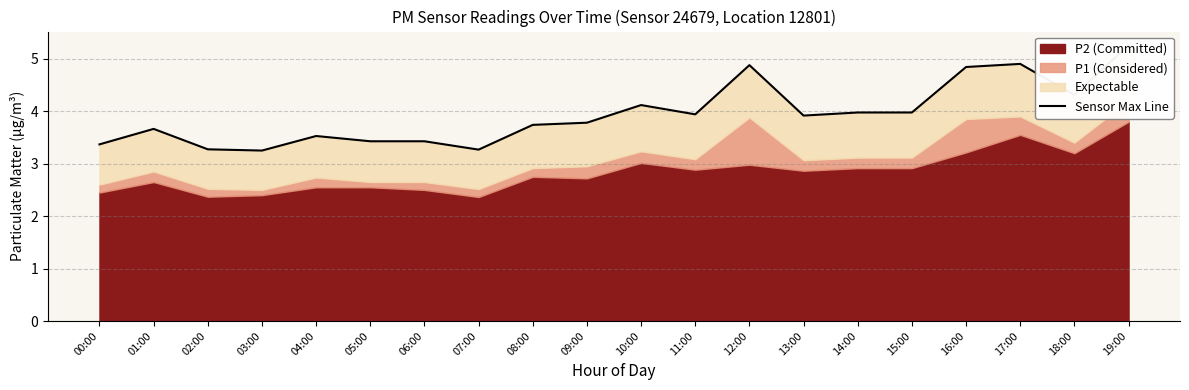

Reading left to right, list all the values displayed in this chart.

3.4	3.7	3.3	3.2	3.5	3.4	3.4	3.3	3.7	3.8	4.1	3.9	4.9	3.9	4.0	4.0	4.8	4.9	4.3	5.3